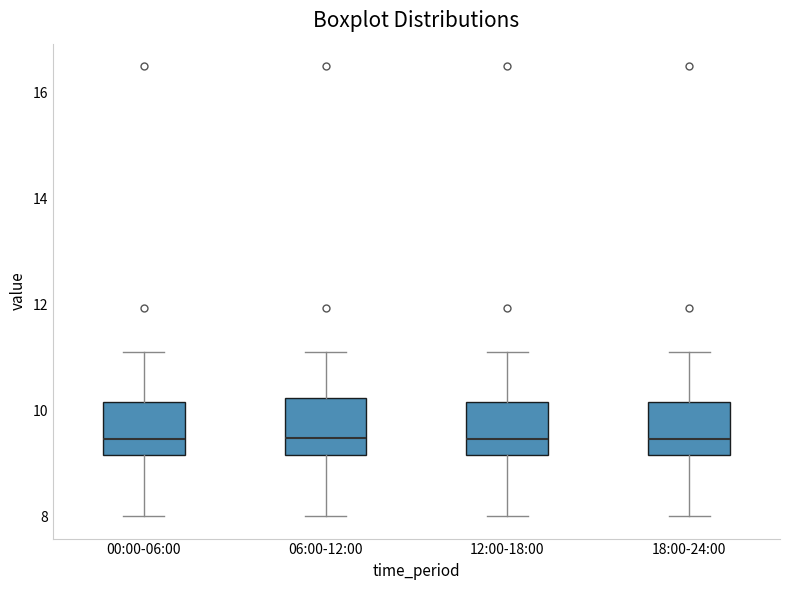

Reading left to right, transcribe this box plot: for each box, give where its median line is, the range the box spans, and where its two whiskers end, as read against the y-axis. The values are not printed on the chart, so give them approximately, as read against the axis.

00:00-06:00: median 9.4, box 9.2 to 10.2, whiskers 8.0 to 11.2
06:00-12:00: median 9.4, box 9.2 to 10.2, whiskers 8.0 to 11.2
12:00-18:00: median 9.4, box 9.2 to 10.2, whiskers 8.0 to 11.2
18:00-24:00: median 9.4, box 9.2 to 10.2, whiskers 8.0 to 11.2